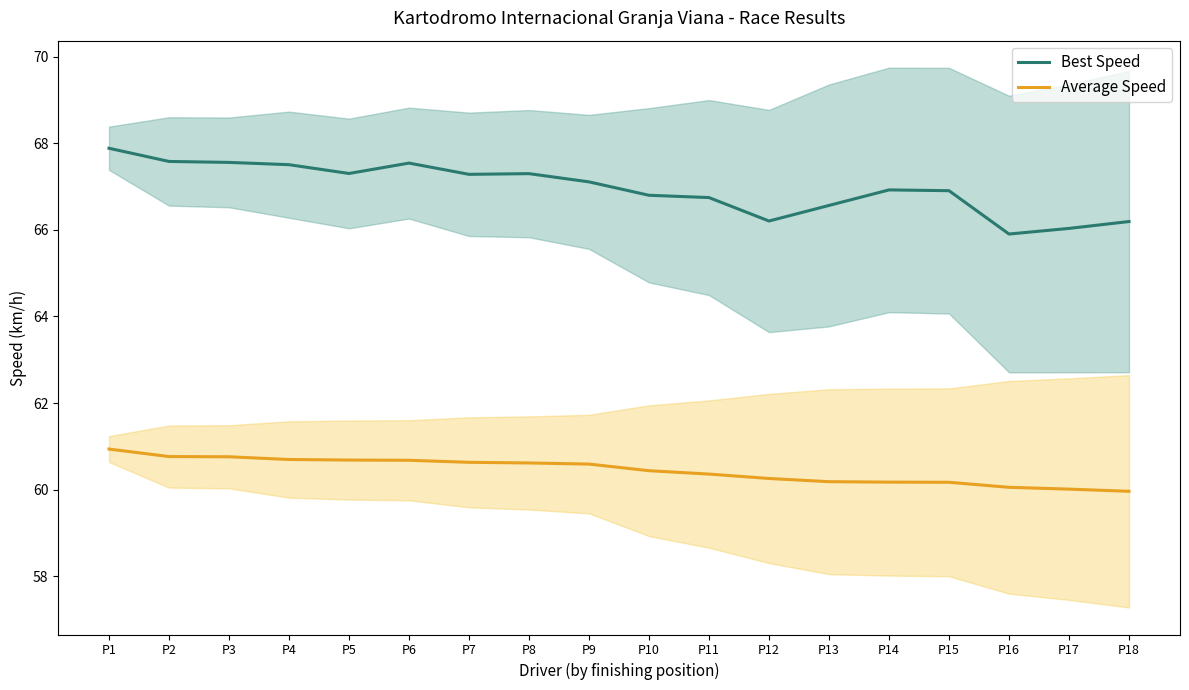

True or false: Average Speed and Best Speed cross at least once.

False